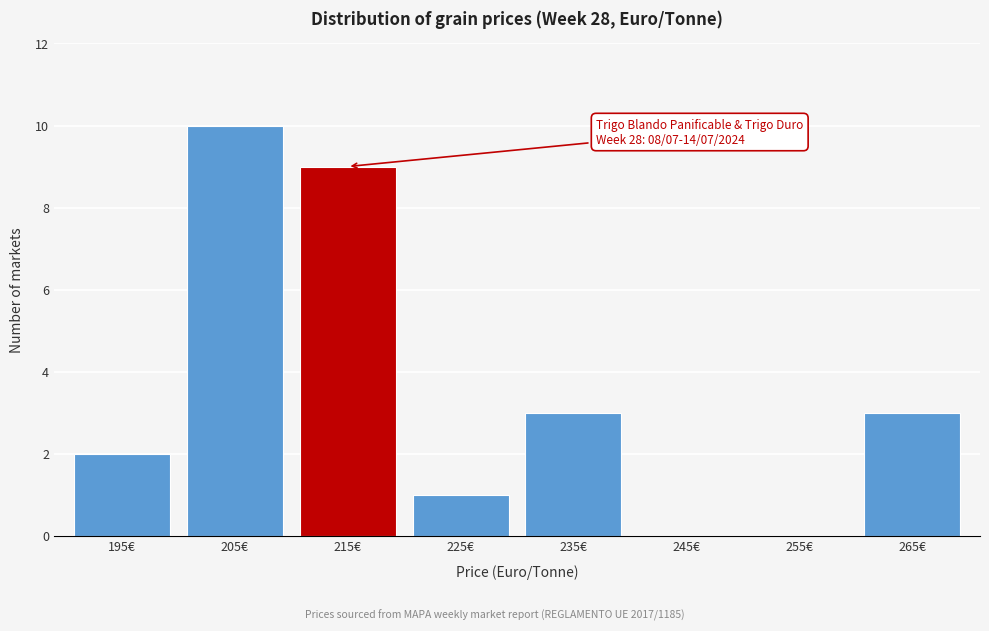

Reading right to left, extract all data points from this chart.

265€=3	255€=0	245€=0	235€=3	225€=1	215€=9	205€=10	195€=2